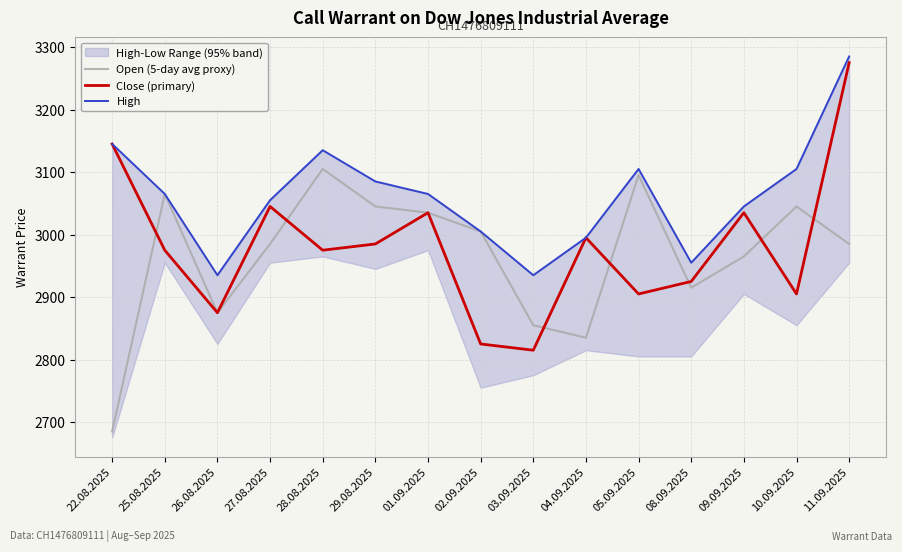

What are all the series names shown in the legend?

Open (5-day avg proxy), Close (primary), High